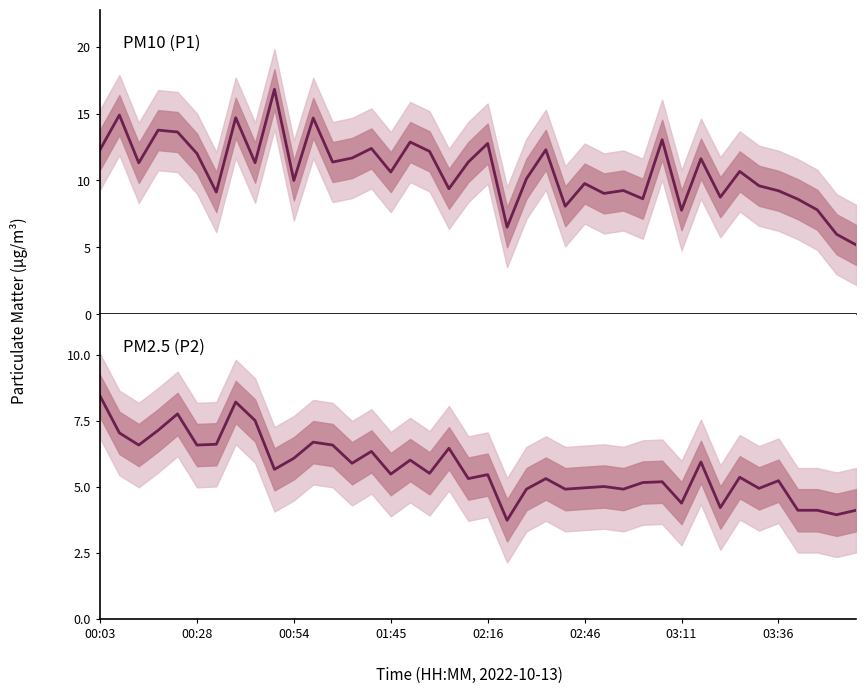

Reading left to right, list all the values displayed in this chart.

P1: 12.3	14.9	11.3	13.8	13.6	12.0	9.1	14.7	11.3	16.8	10.0	14.7	11.4	11.7	12.4	10.6	12.9	12.2	9.4	11.4	12.8	6.5	10.1	12.3	8.1	9.8	9.0	9.2	8.6	13.1	7.8	11.6	8.8	10.7	9.6	9.2	8.6	7.8	6.0	5.2
P2: 8.4	7.0	6.6	7.1	7.8	6.6	6.6	8.2	7.5	5.7	6.1	6.7	6.6	5.9	6.3	5.5	6.0	5.5	6.5	5.3	5.5	3.7	4.9	5.3	4.9	5.0	5.0	4.9	5.2	5.2	4.4	5.9	4.2	5.3	4.9	5.2	4.1	4.1	3.9	4.1